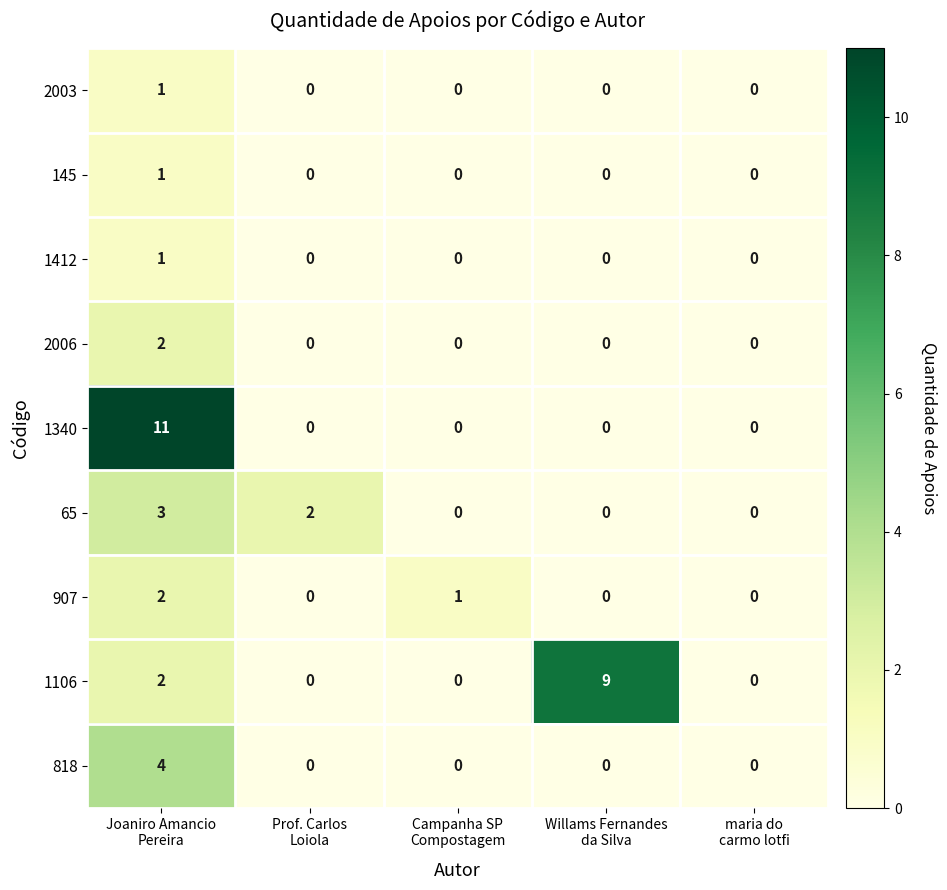

What is the difference between the maximum and minimum values in the 1106 series?

9